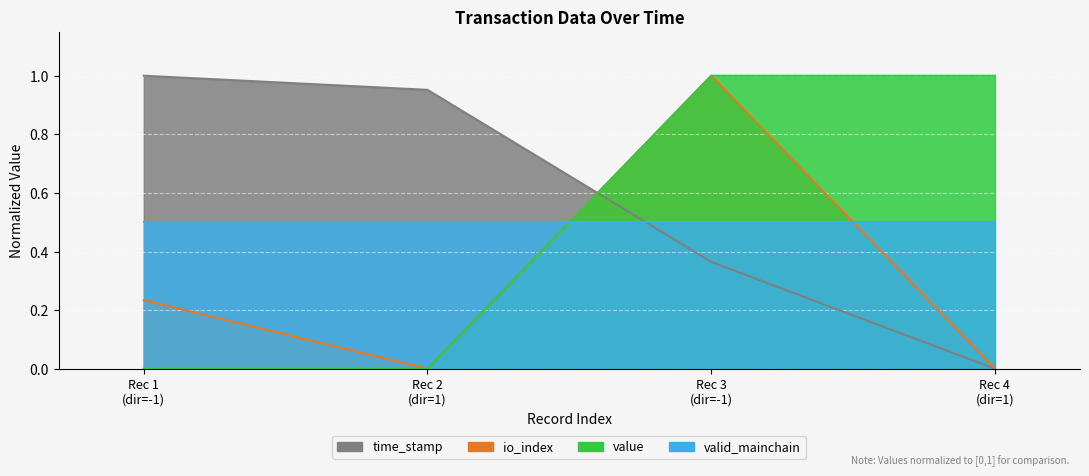

Does the chart display data point markers on the line(s)?

No